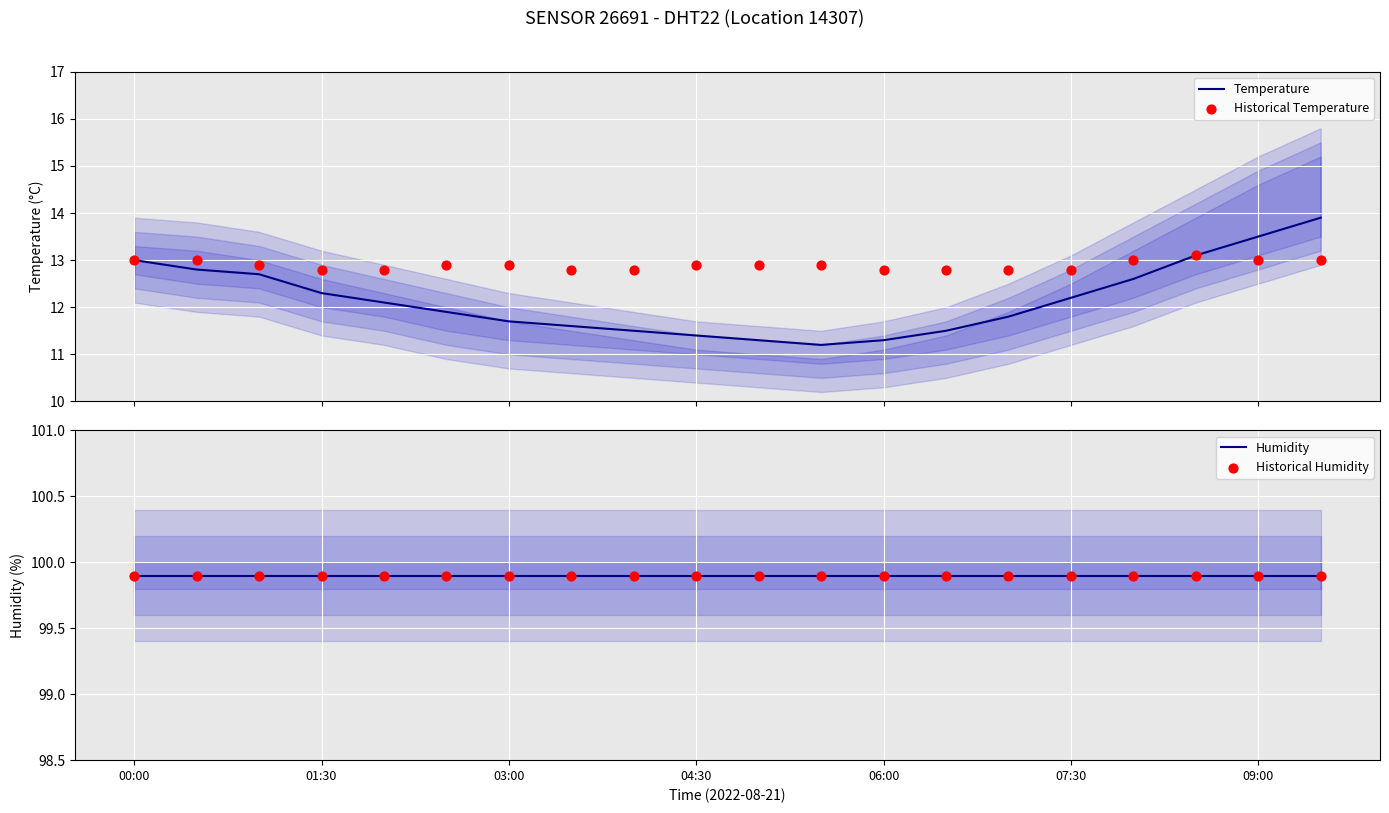

What is the highest value of the Temperature series?

13.9